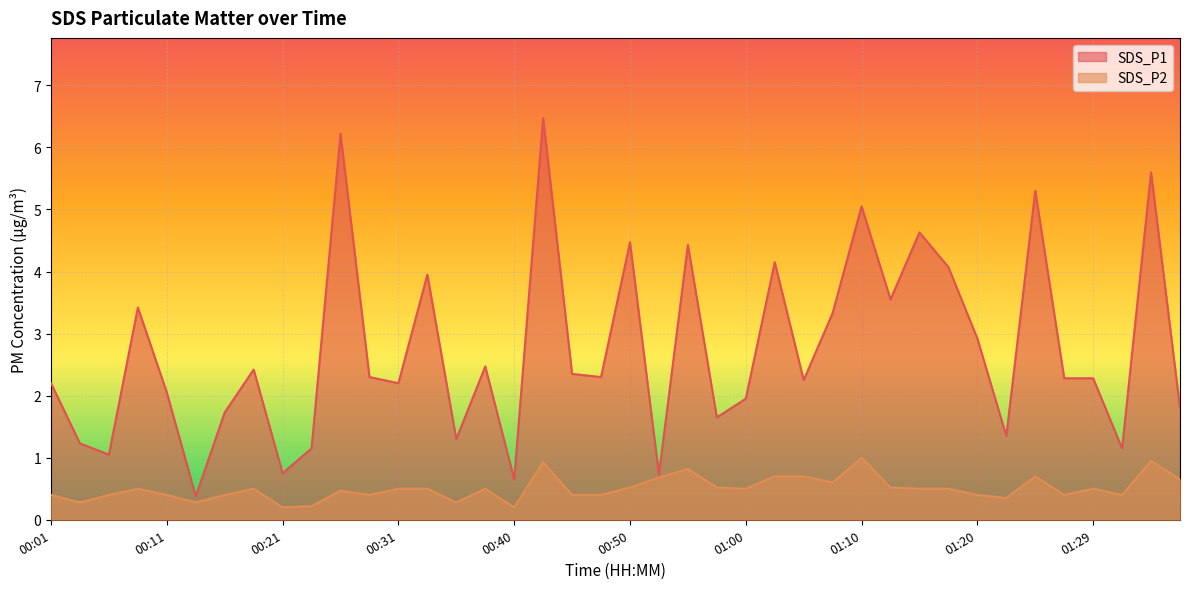

What is the total value across all series at 00:55?

5.2